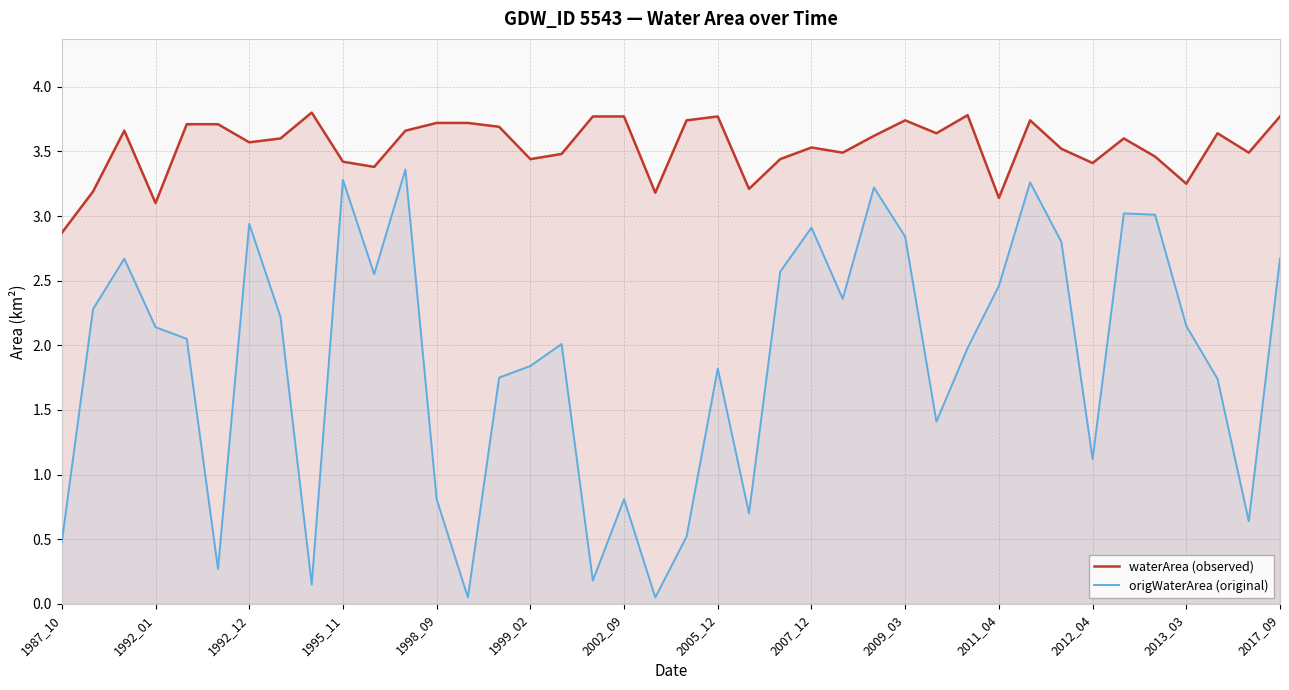

How many data points in waterArea (observed) are above 3?

39